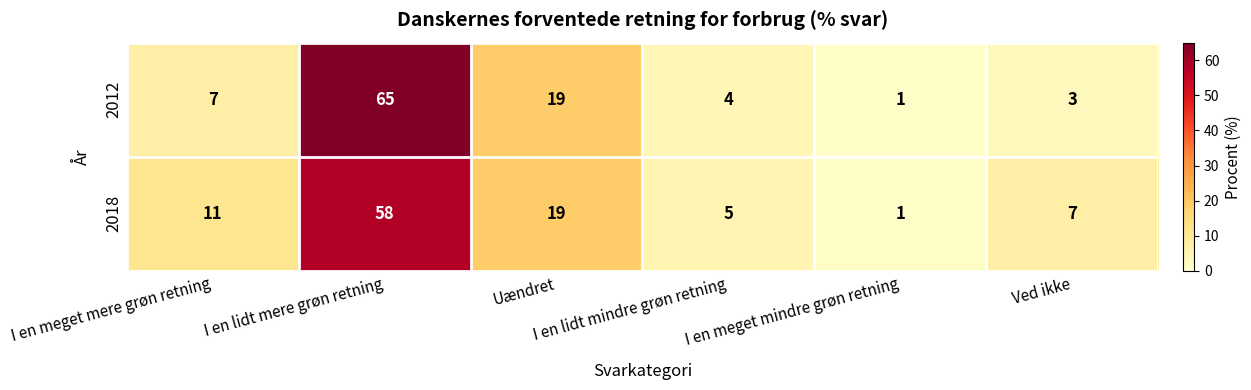

At which category does the chart reach its minimum across all series?

I en meget mindre grøn retning